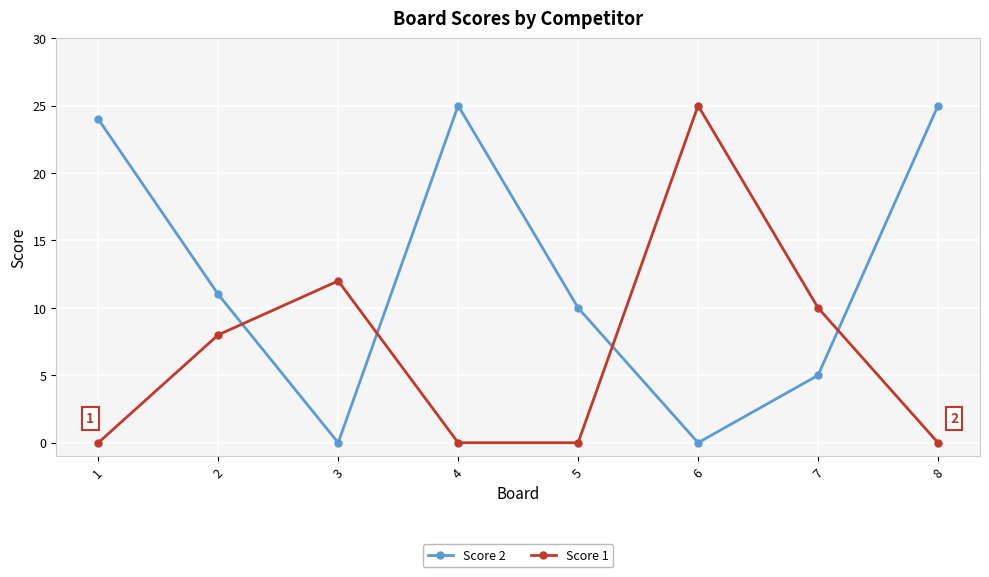

Is the value of Score 1 at 3 greater than the value of Score 2 at 4?

No